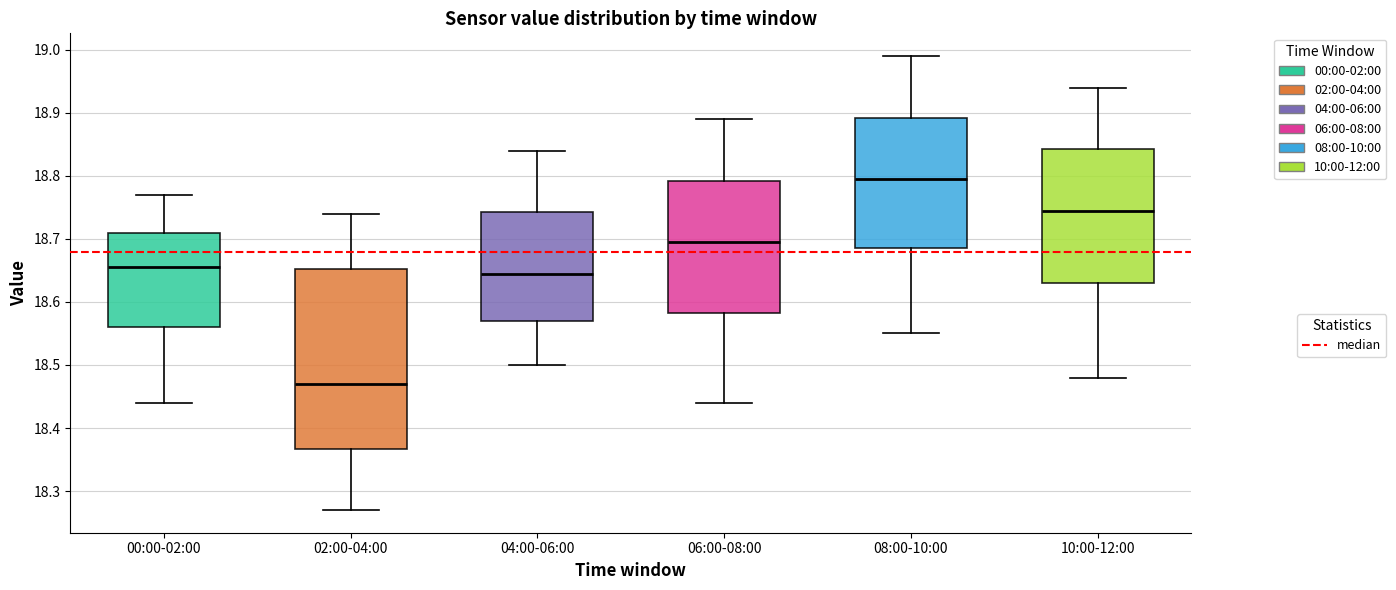

Where does the median line of the box for 02:00-04:00 sit on the y-axis? The values are not printed on the chart, so give them approximately, as read against the axis.

18.47